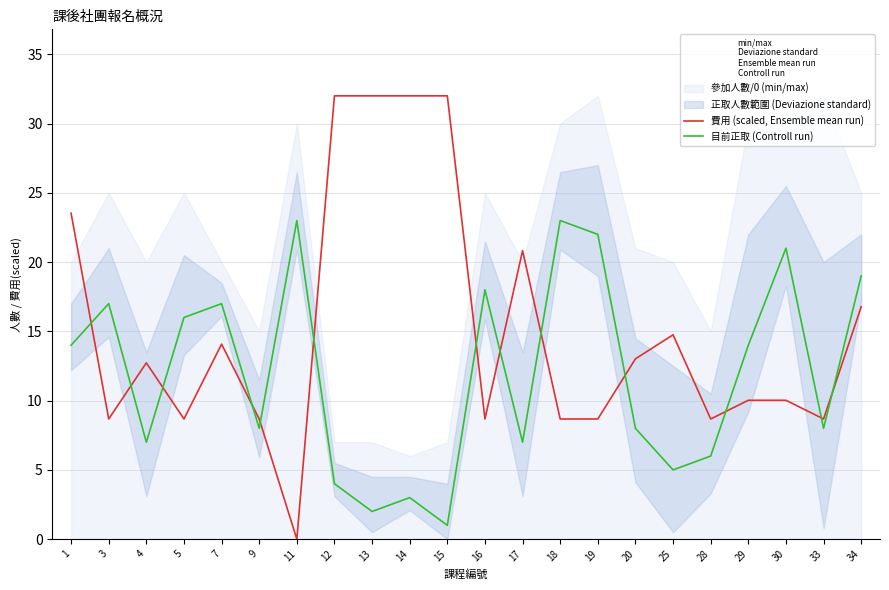

How many data points in 費用 (scaled, Ensemble mean run) are above 12?

11